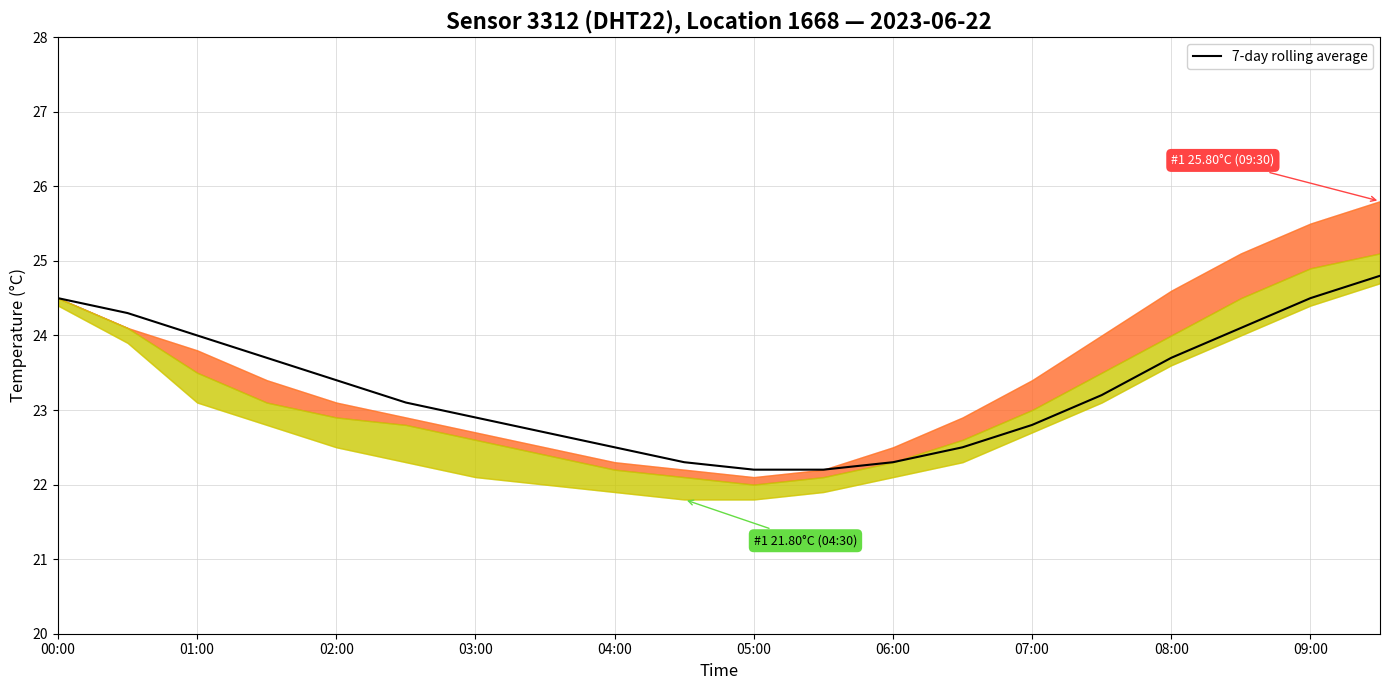

How many values exceed 23?

11